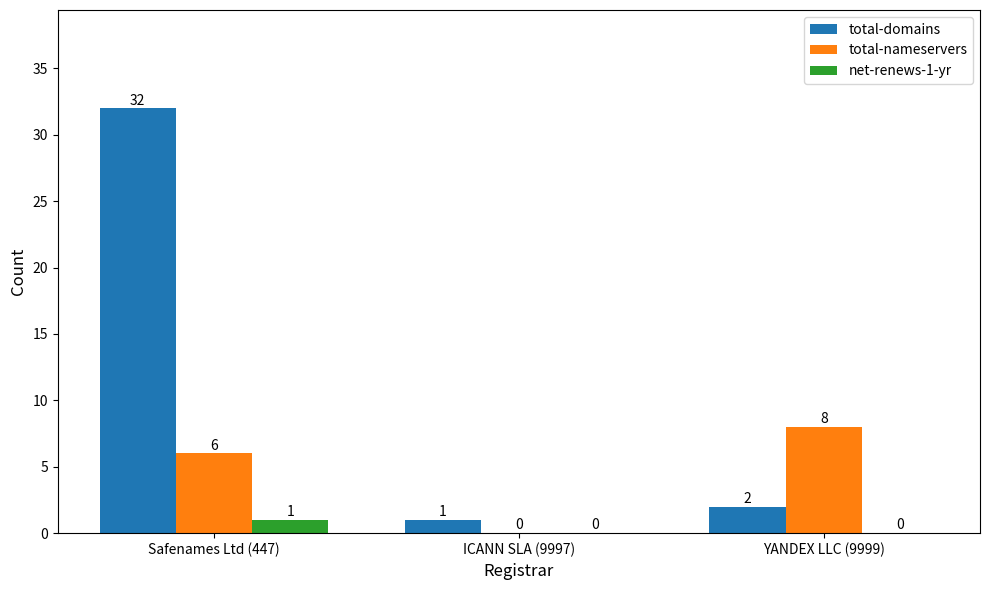

How many positive values does the total-nameservers series have?

2